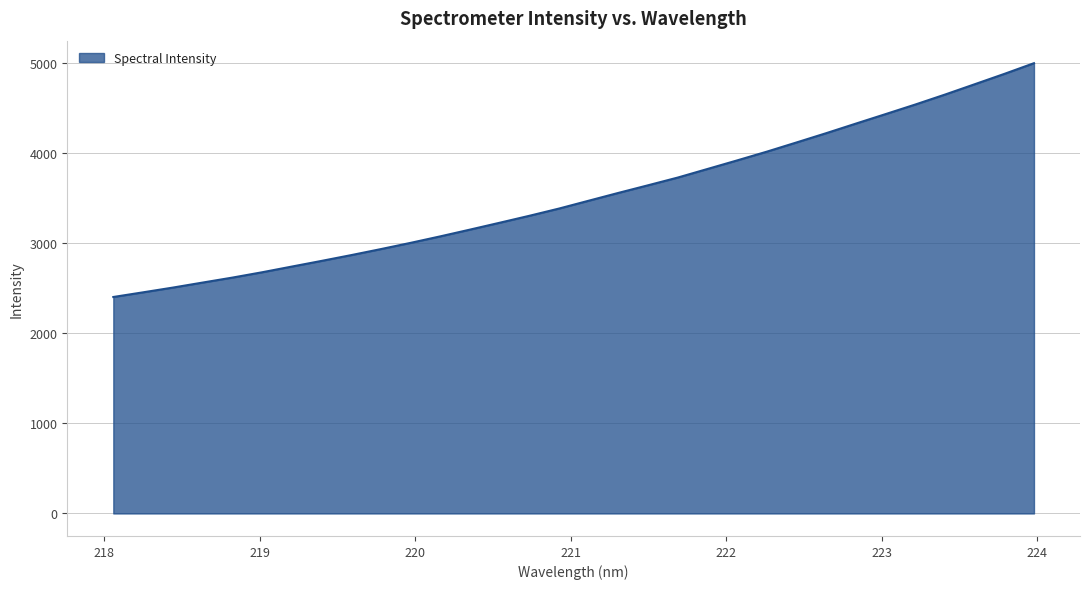

What is the maximum value shown in the chart?

4998.9